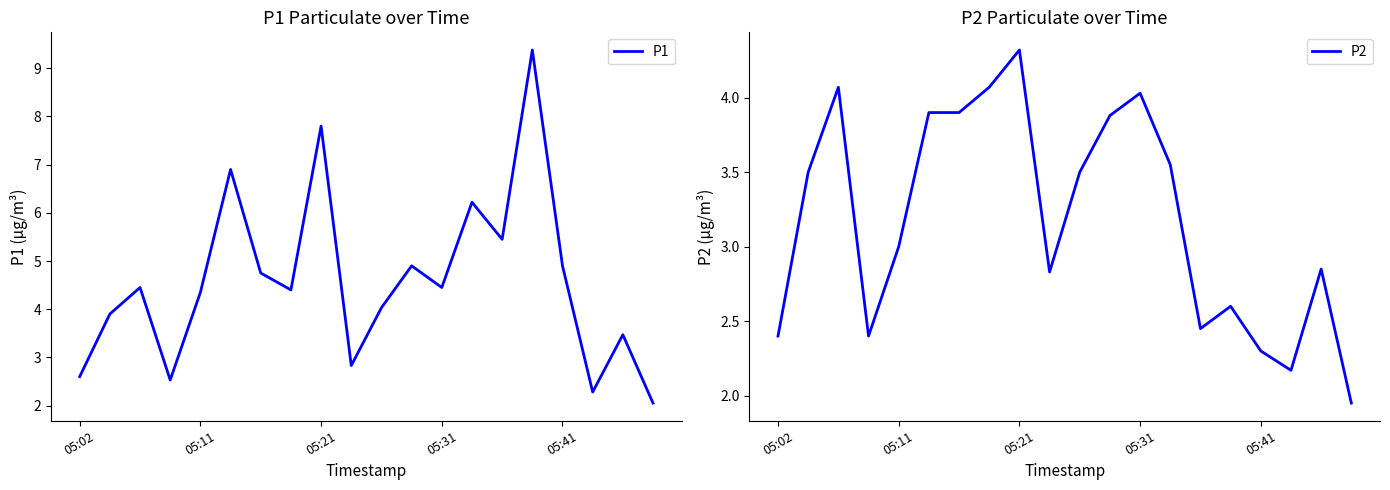

List the series in order of their peak value, lowest first.

P2, P1